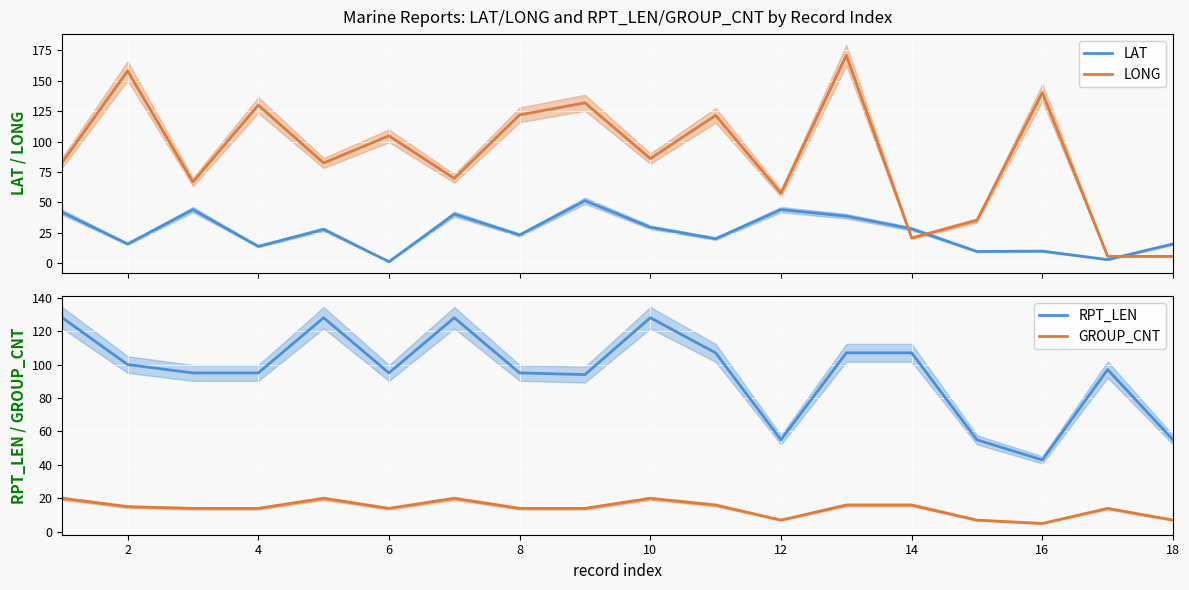

What is the average value of the LAT series?

25.5